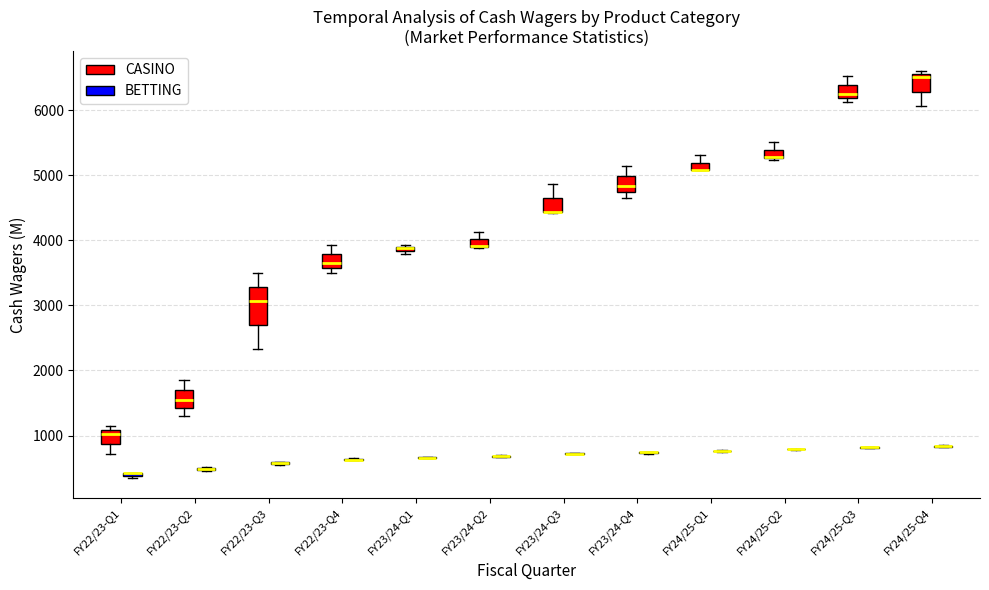

Comparing the boxes themselves (not the whiskers), which one is the tallest?

FY22/23-Q3 (CASINO)